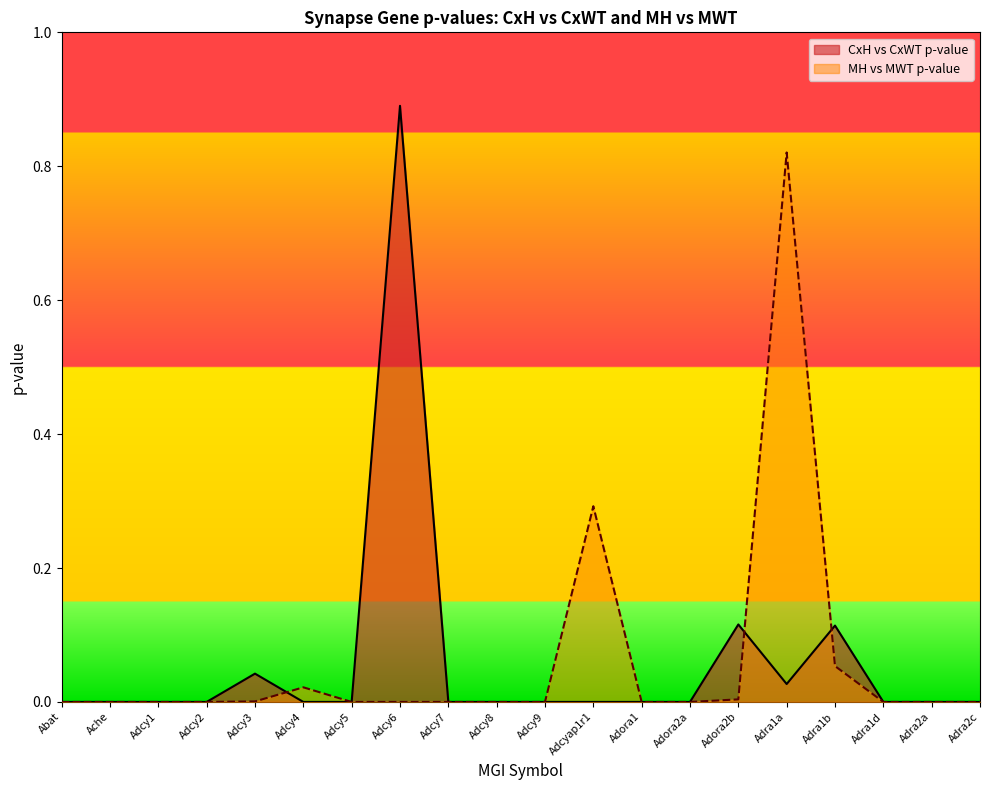

How many values in MH vs MWT p-value are above zero?

8